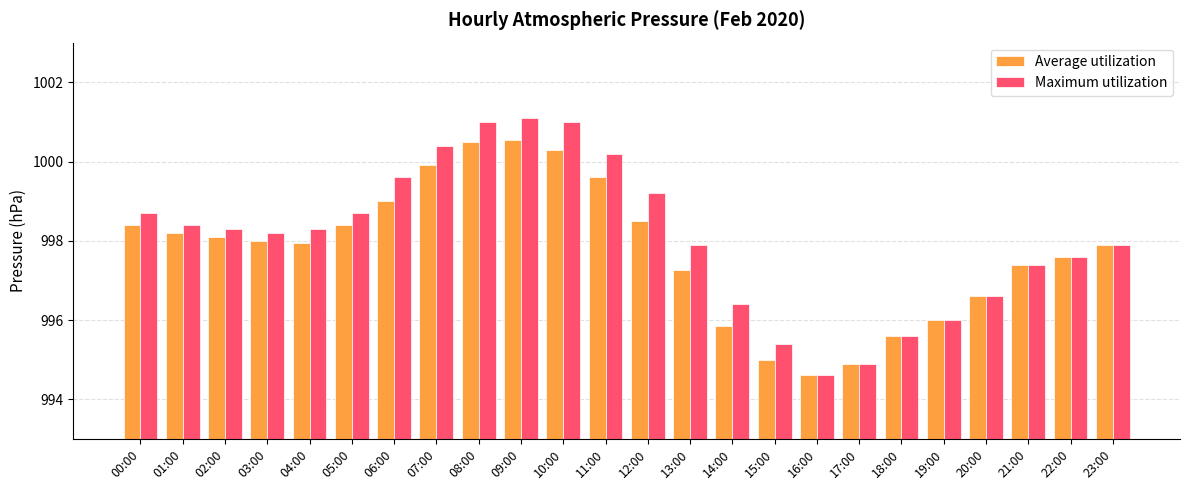

What position from the left is 08:00?

9